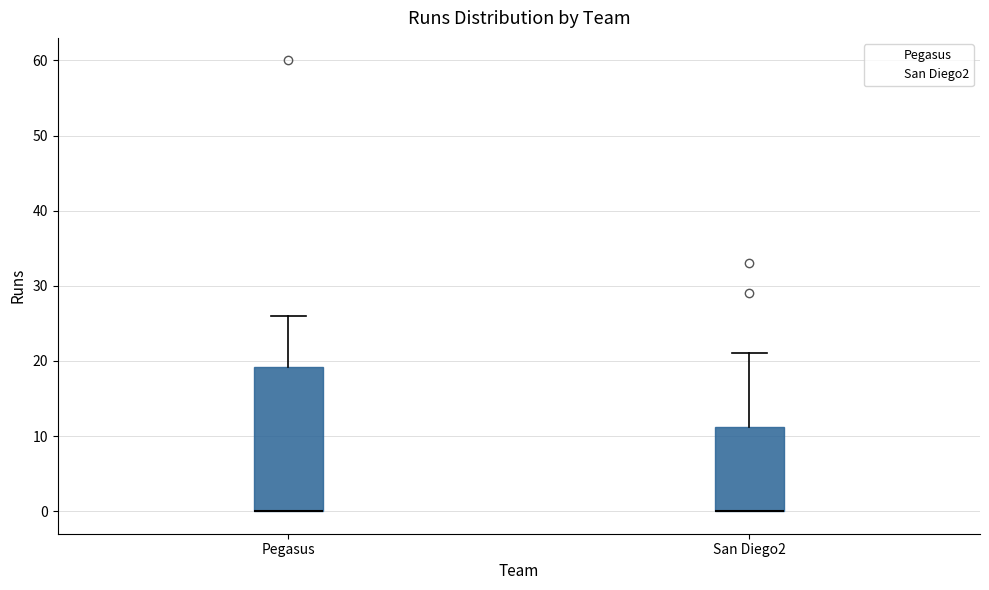

Reading left to right, read every box against the y-axis: the position of its median line, the range the box covers, and the ends of its whiskers. The values are not printed on the chart, so give them approximately, as read against the axis.

Pegasus: median 0 (drawn on the box's lower edge), box 0 to 19, whiskers 0 to 26
San Diego2: median 0 (drawn on the box's lower edge), box 0 to 11, whiskers 0 to 21